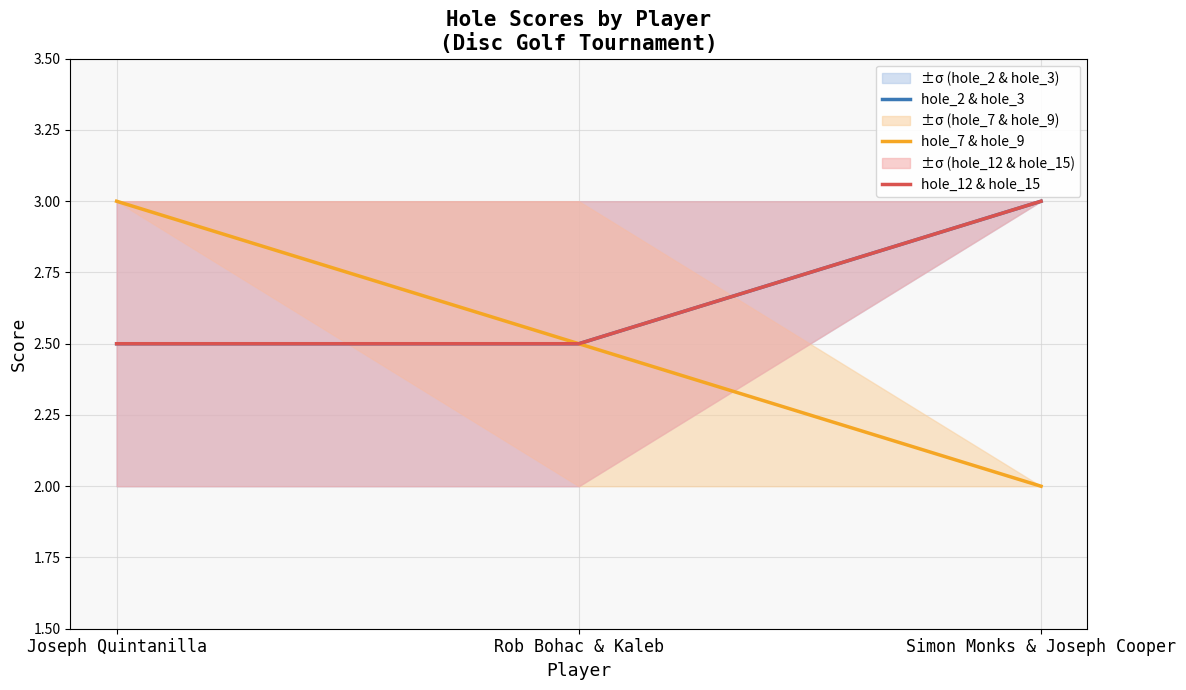

Between Joseph Quintanilla and Rob Bohac & Kaleb, which series saw the biggest shift?

hole_7 & hole_9